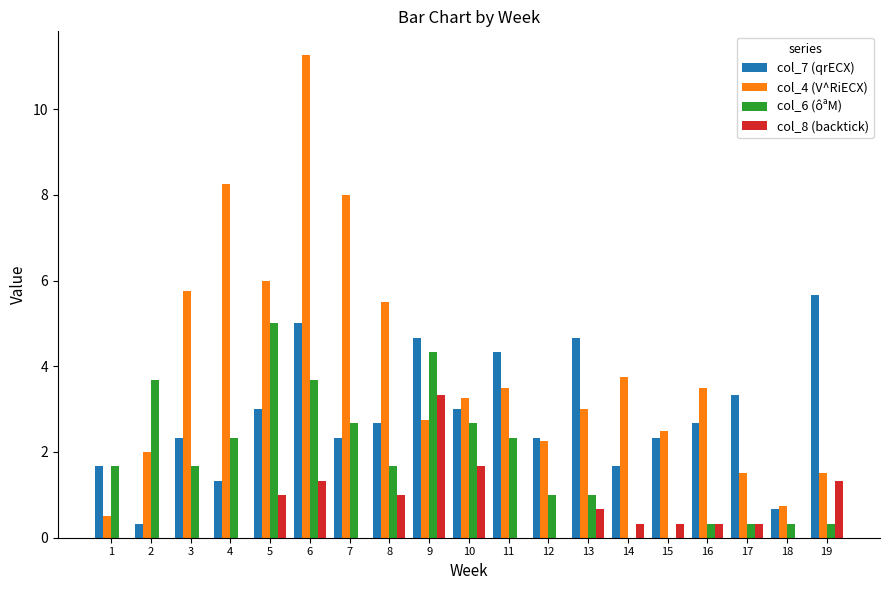

Which series changed the most between 15 and 19?

col_7 (qrECX)